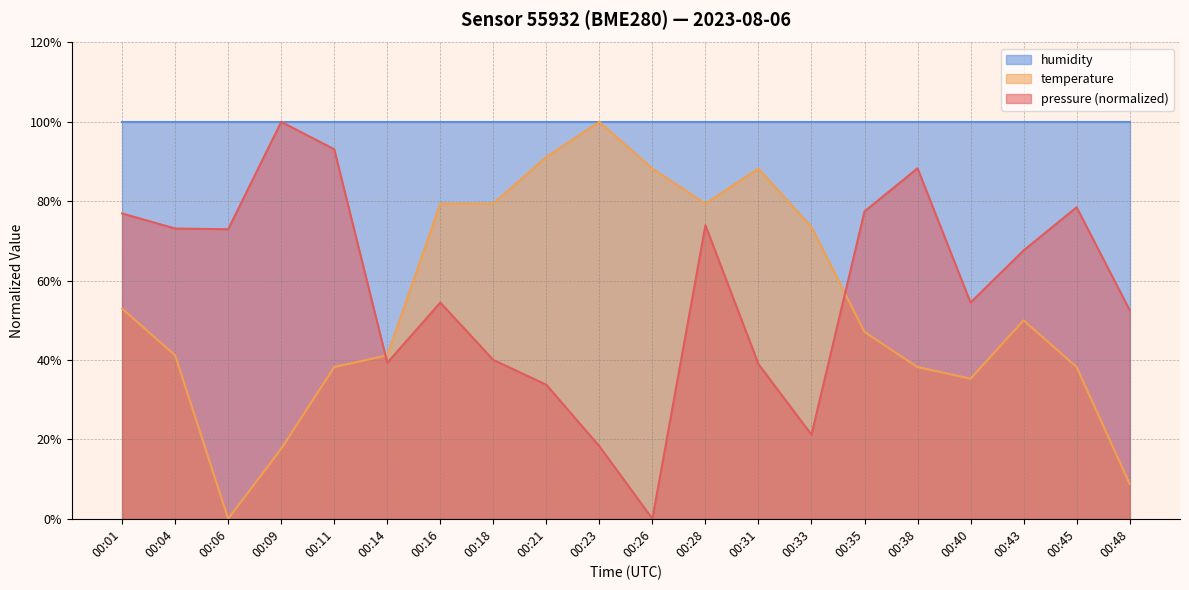

What is the total value across all series at 00:35?

224.5